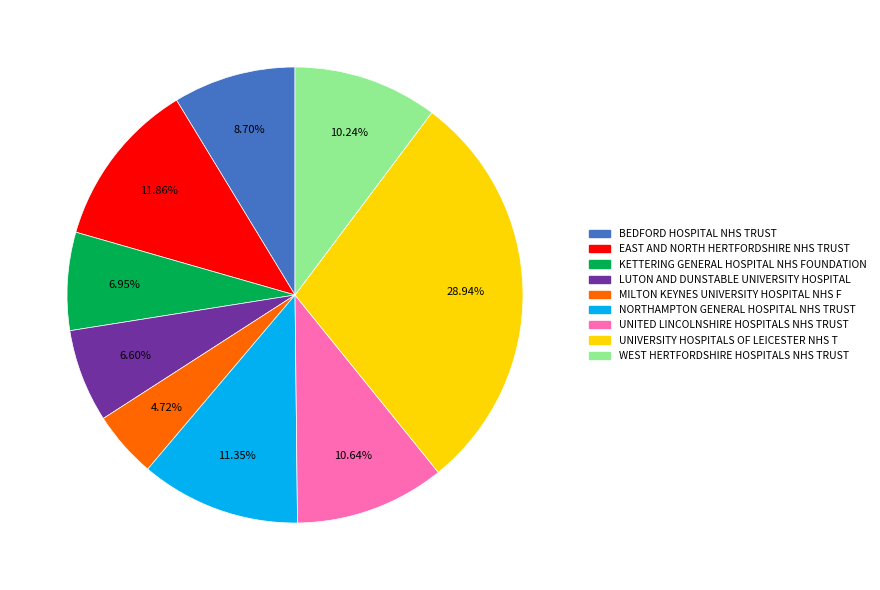

Does any single category account for the majority?

No